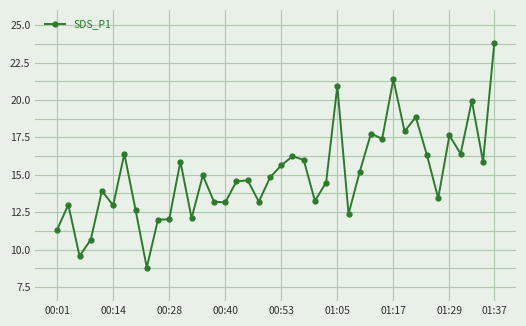

What is the smallest value displayed?

8.8